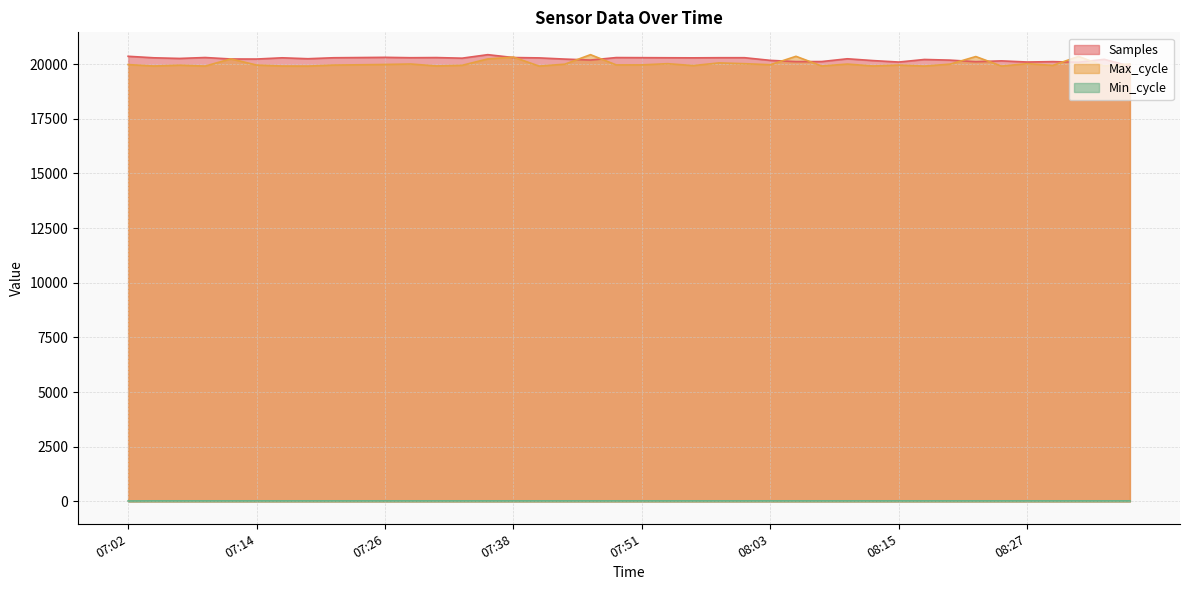

Which series has the widest spread of values?

Samples